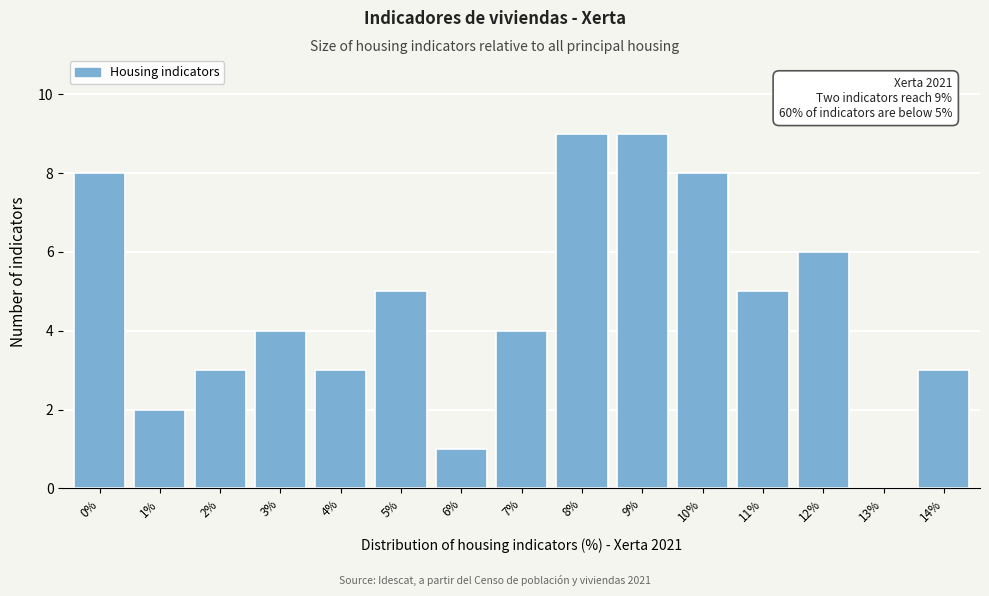

Reading right to left, list all the values displayed in this chart.

14%=3	13%=0	12%=6	11%=5	10%=8	9%=9	8%=9	7%=4	6%=1	5%=5	4%=3	3%=4	2%=3	1%=2	0%=8